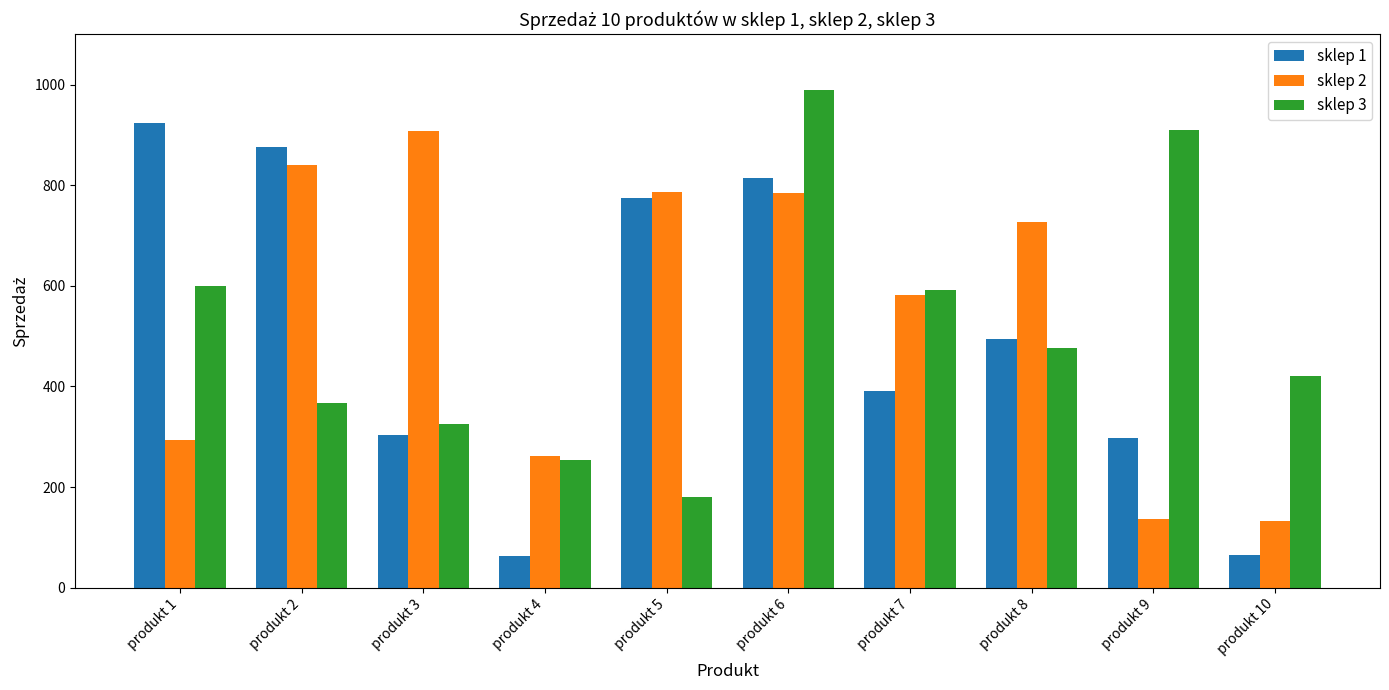

How many data points does each series have?

10